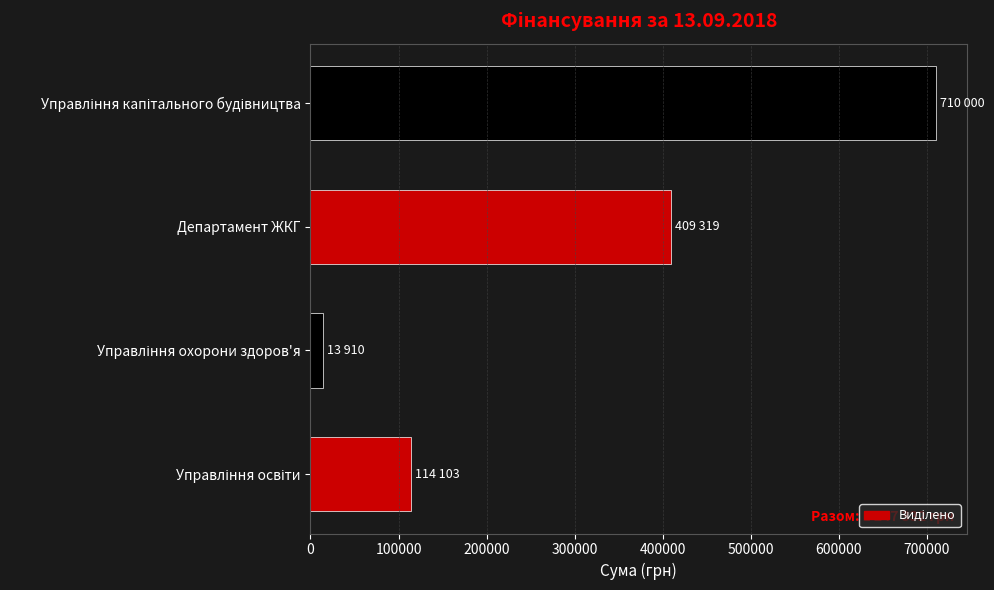

At which label is the value closest to 361955?

Департамент ЖКГ